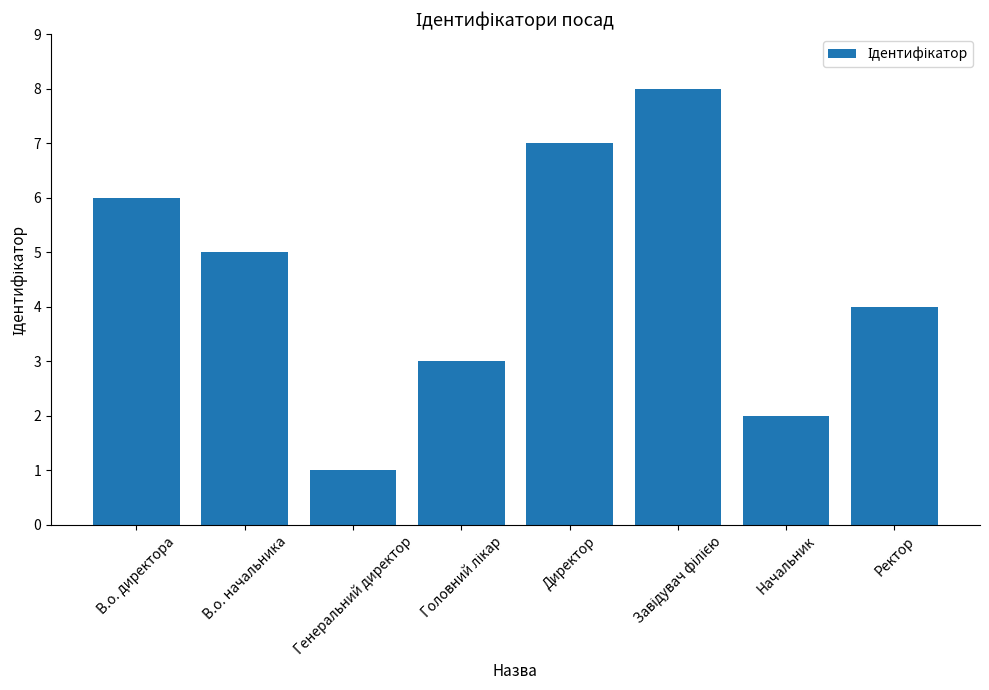

The value at Директор is 12. True or false?

False